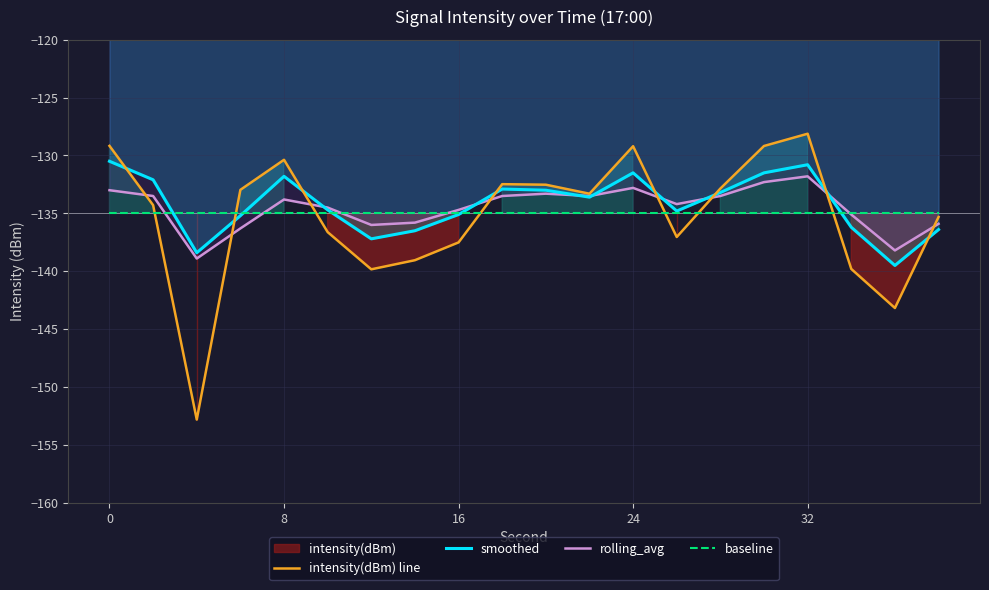

What is the minimum value for baseline?

-135.0